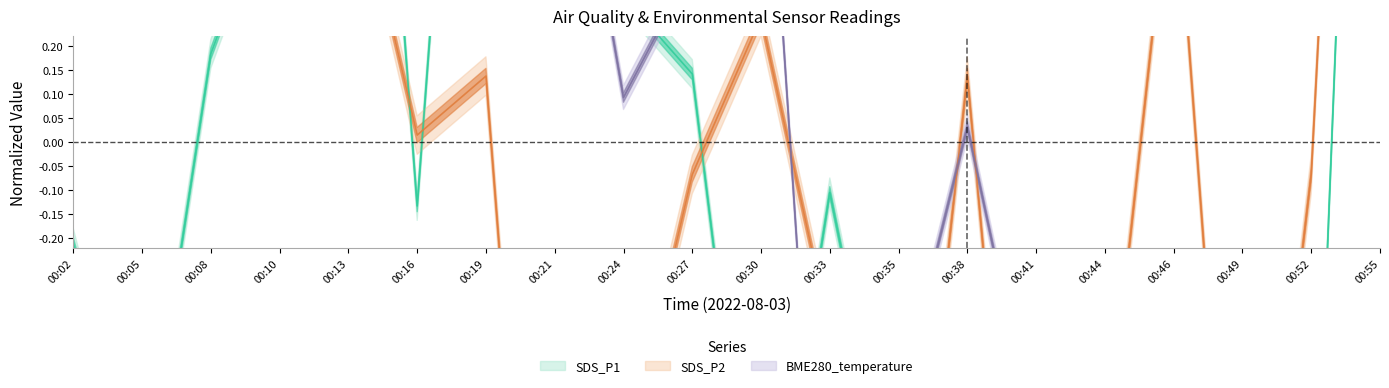

How many values in the SDS_P2 series exceed 0?

11